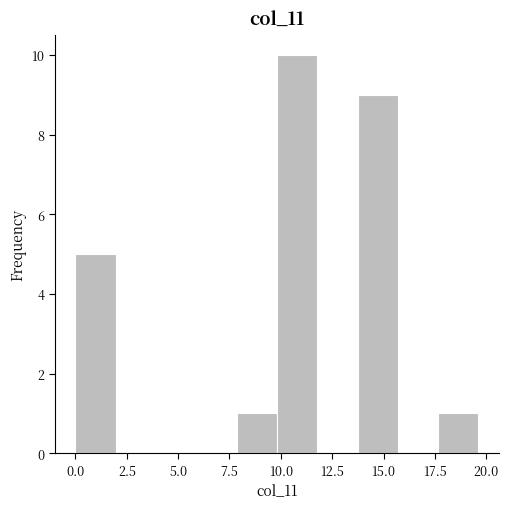

Around what value on the x-axis is the tallest bar? Give the approximate position of its centre, as read against the axis.

11.0